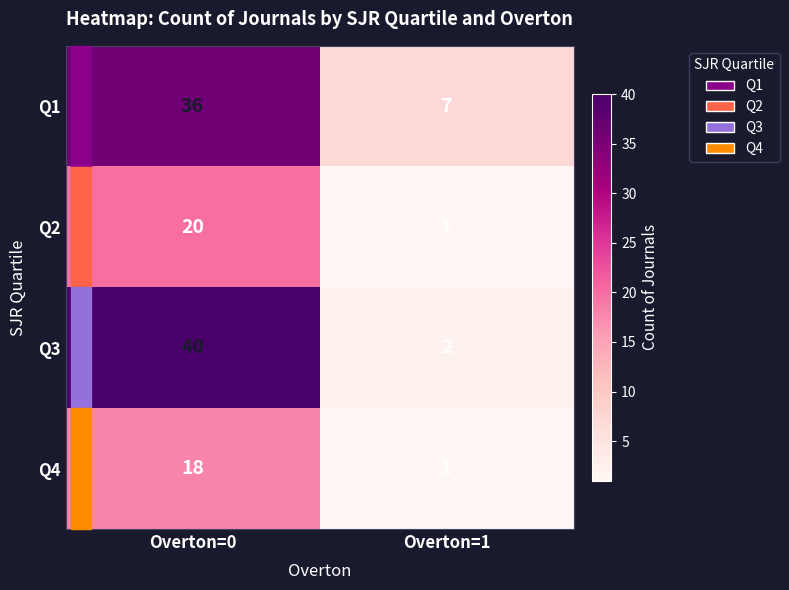

The value of Q4 at Overton=0 is 18. True or false?

True